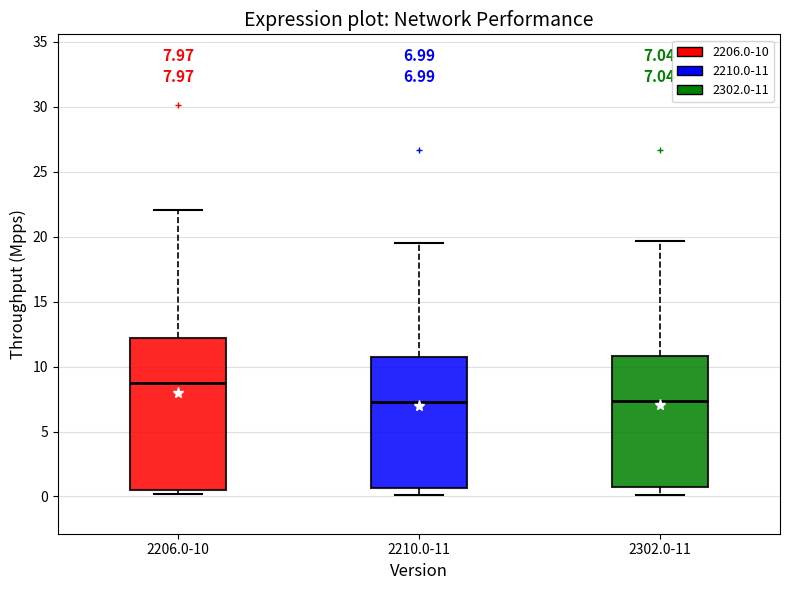

Which box is the tallest, from its lower edge to its upper edge?

2206.0-10